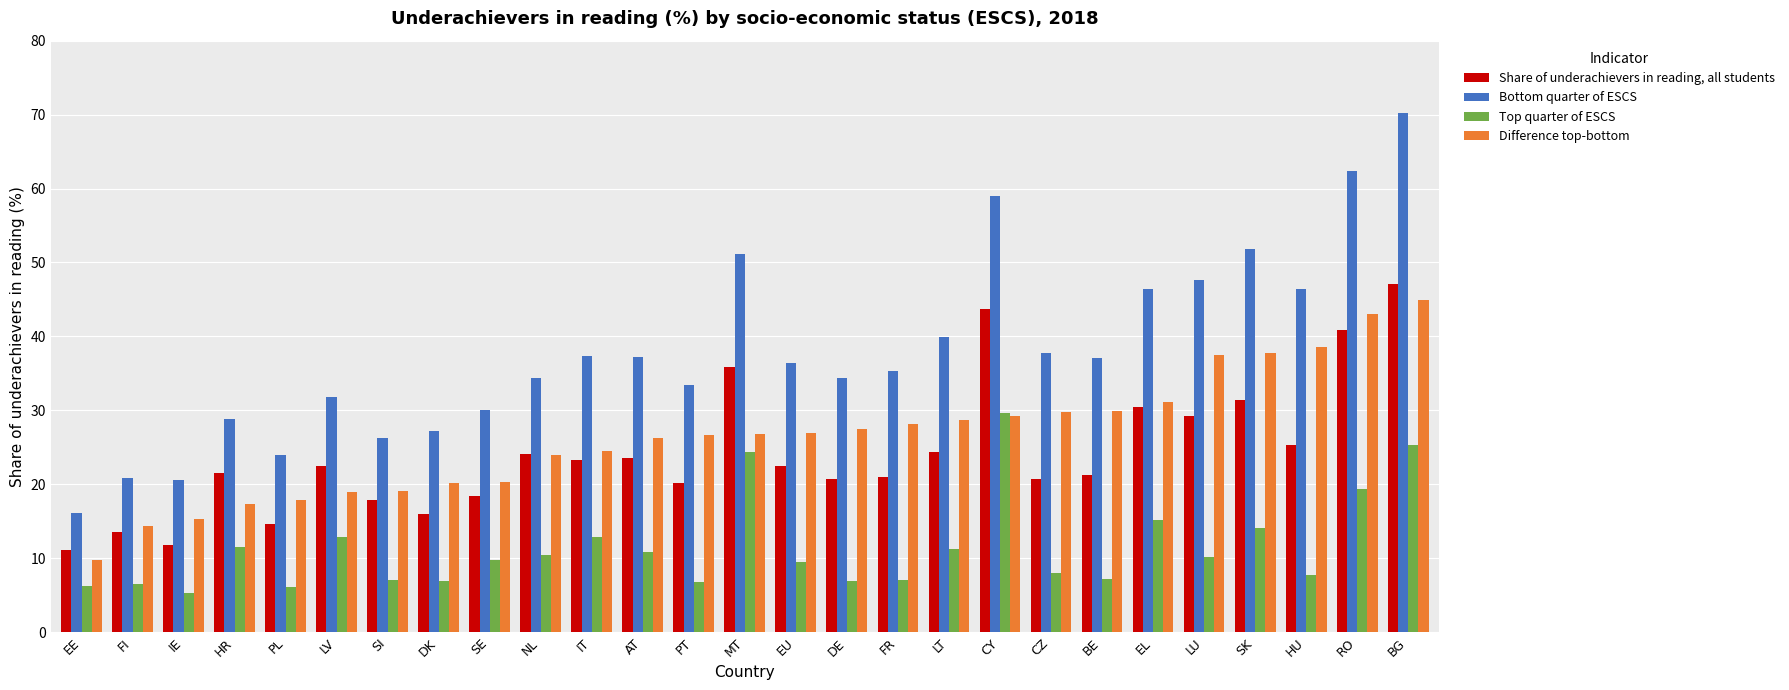

Which series has the widest spread of values?

Bottom quarter of ESCS